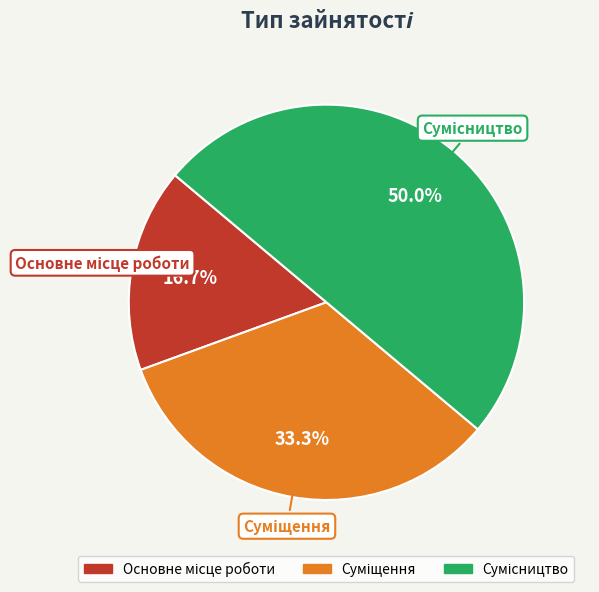

What is the change in value from Суміщення to Сумісництво?

+1